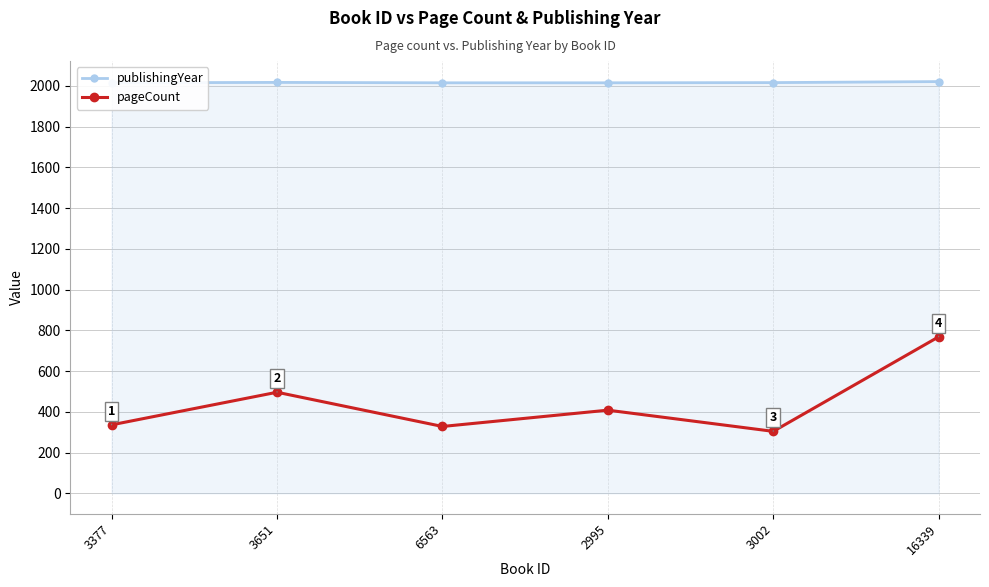

Does the chart have visible grid lines?

Yes